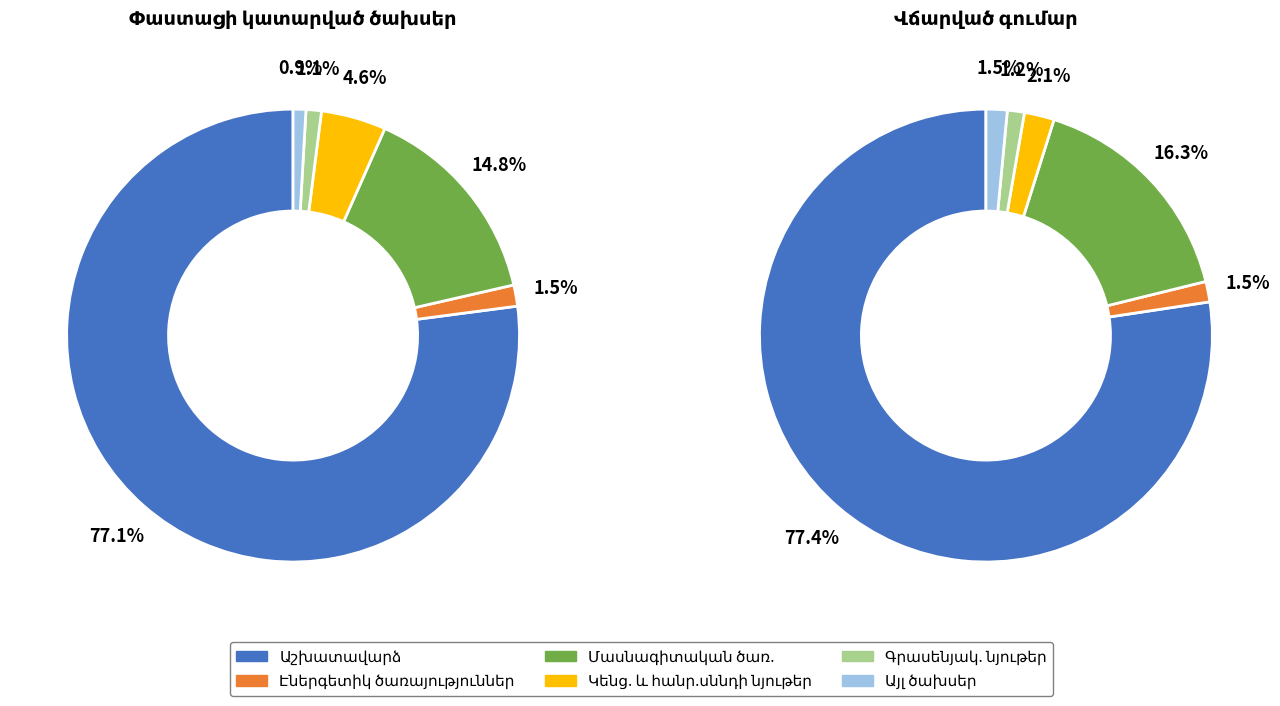

What is the largest slice in the pie chart?

Աշխատավարձ